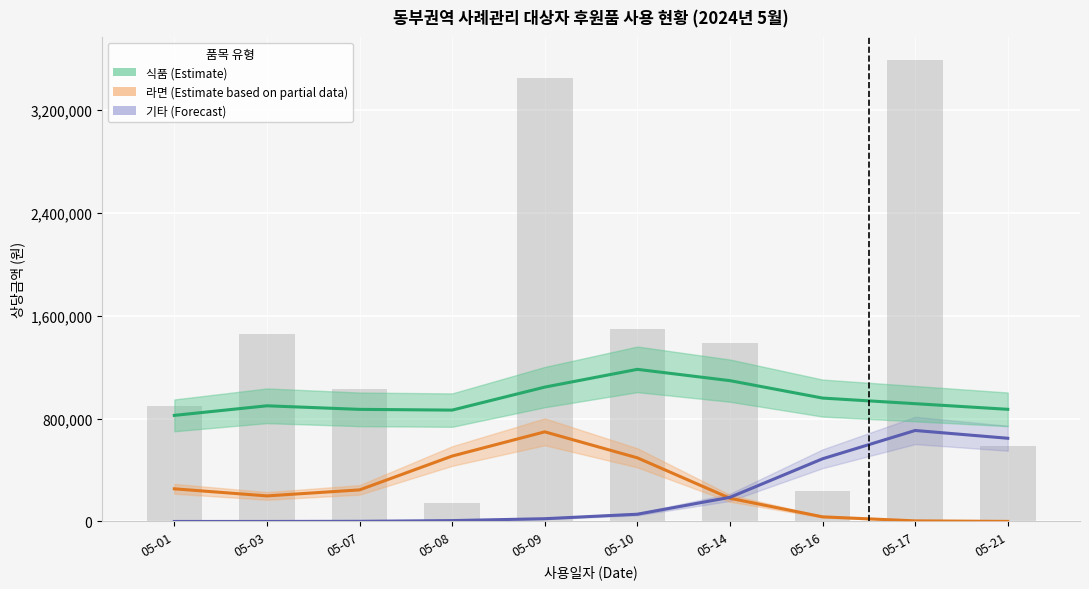

How many groups of bars are there?

10